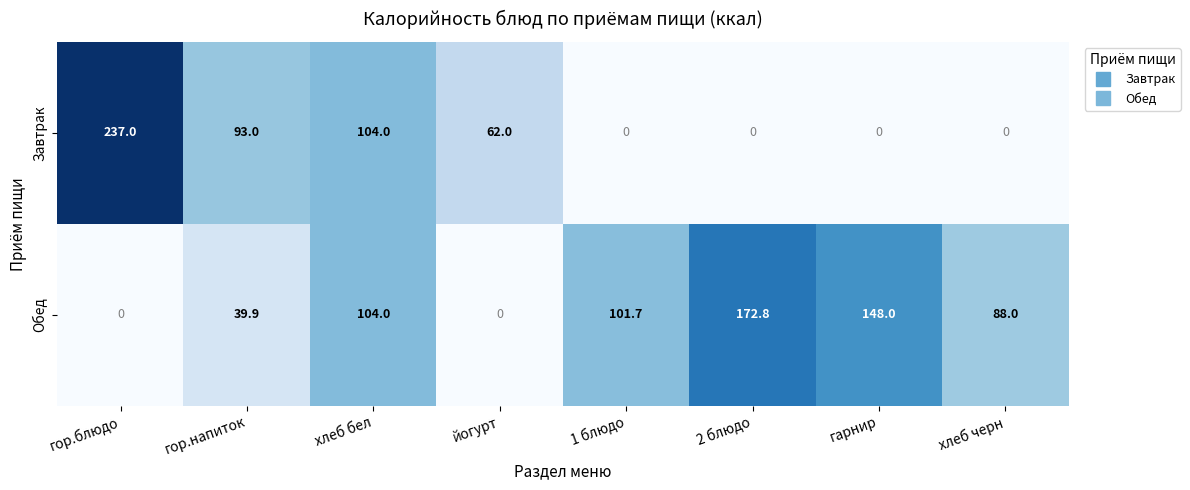

Is it true that Обед equals 287.8 at 2 блюдо?

False